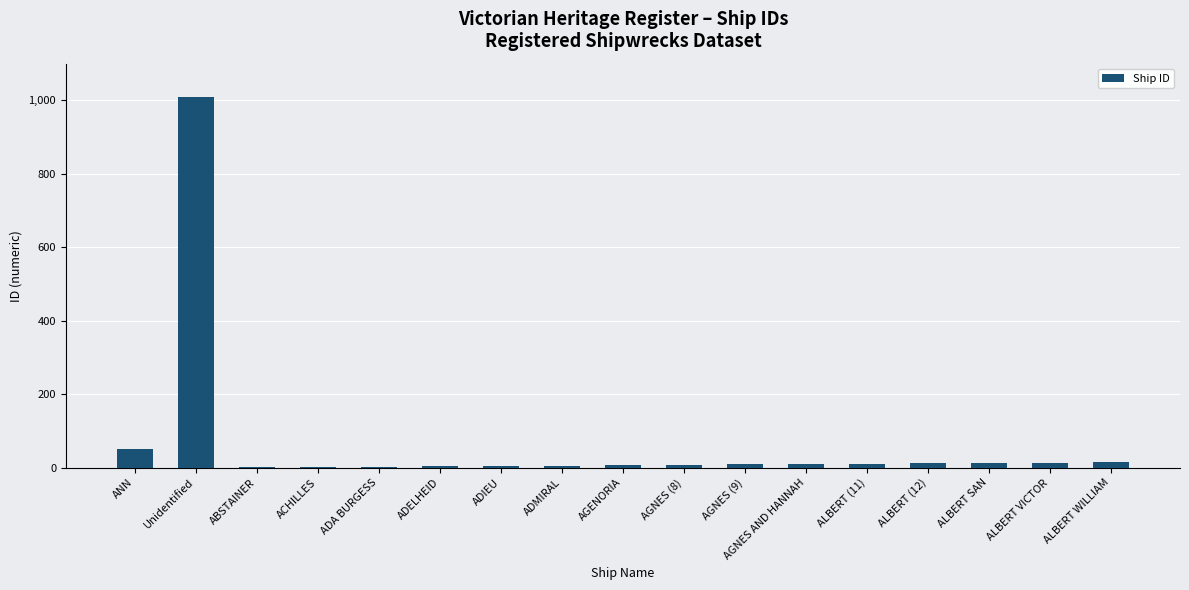

The chart shows a value of 13 at ALBERT SAN. True or false?

True